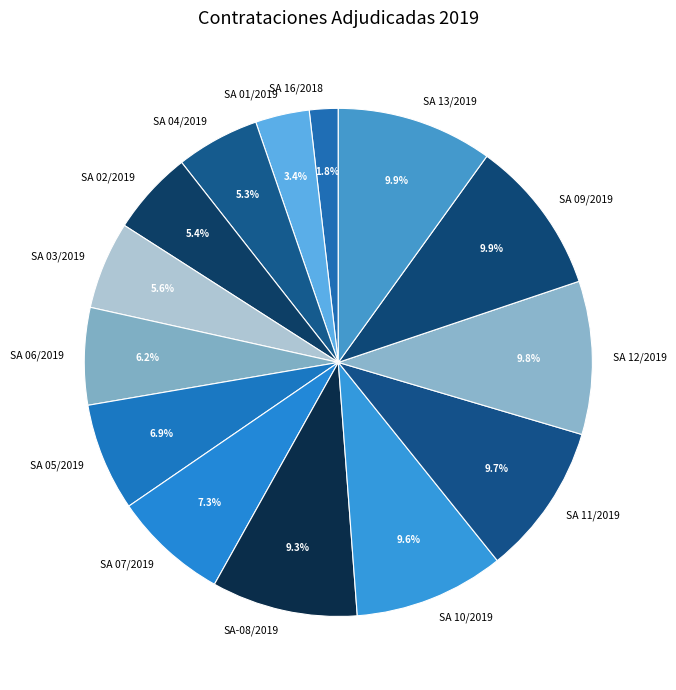

Is there any slice that represents more than half of the pie?

No